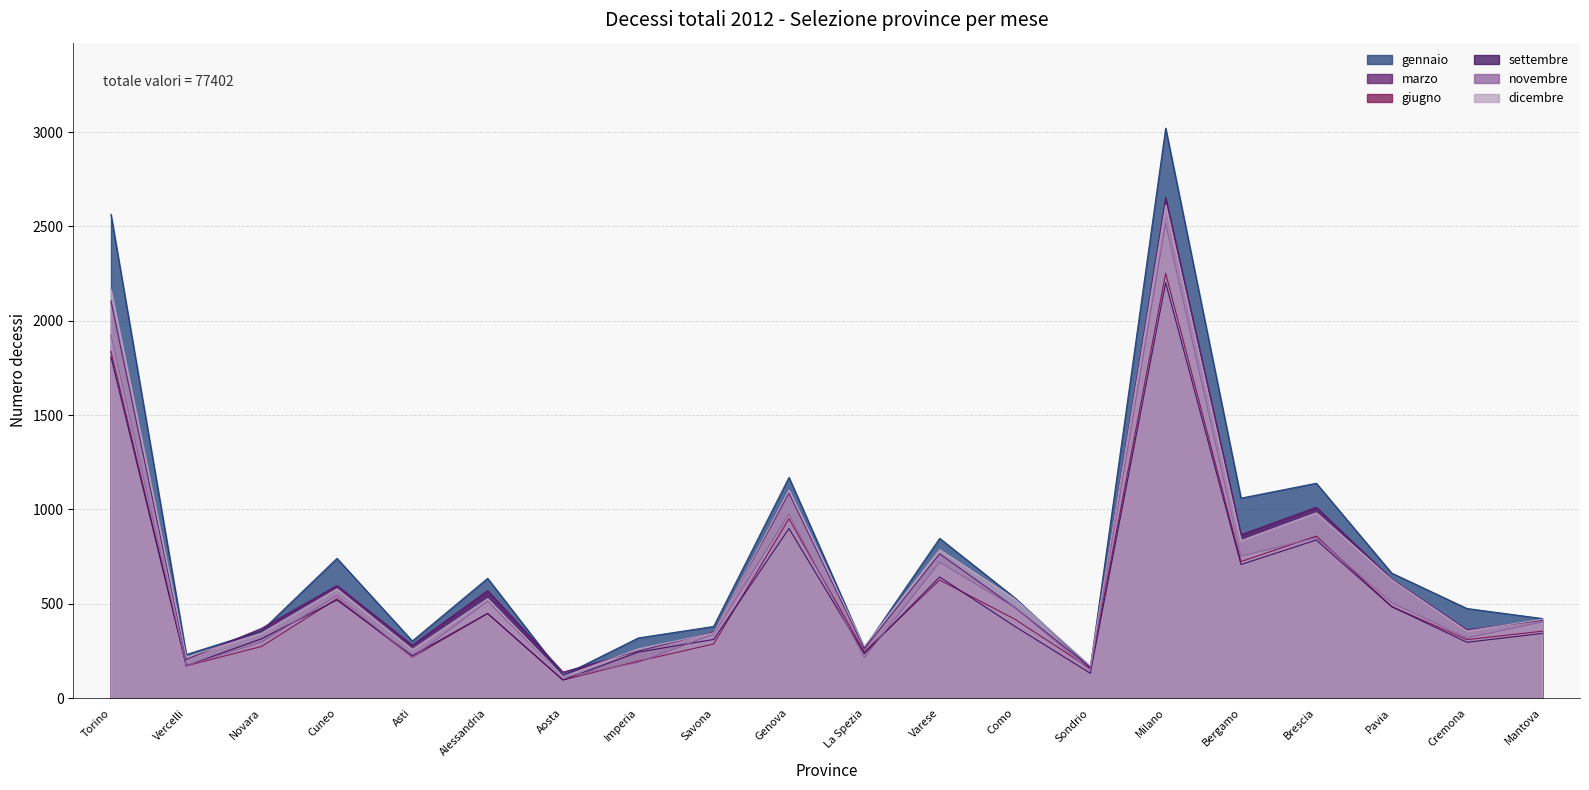

What position from the right is Genova?

11